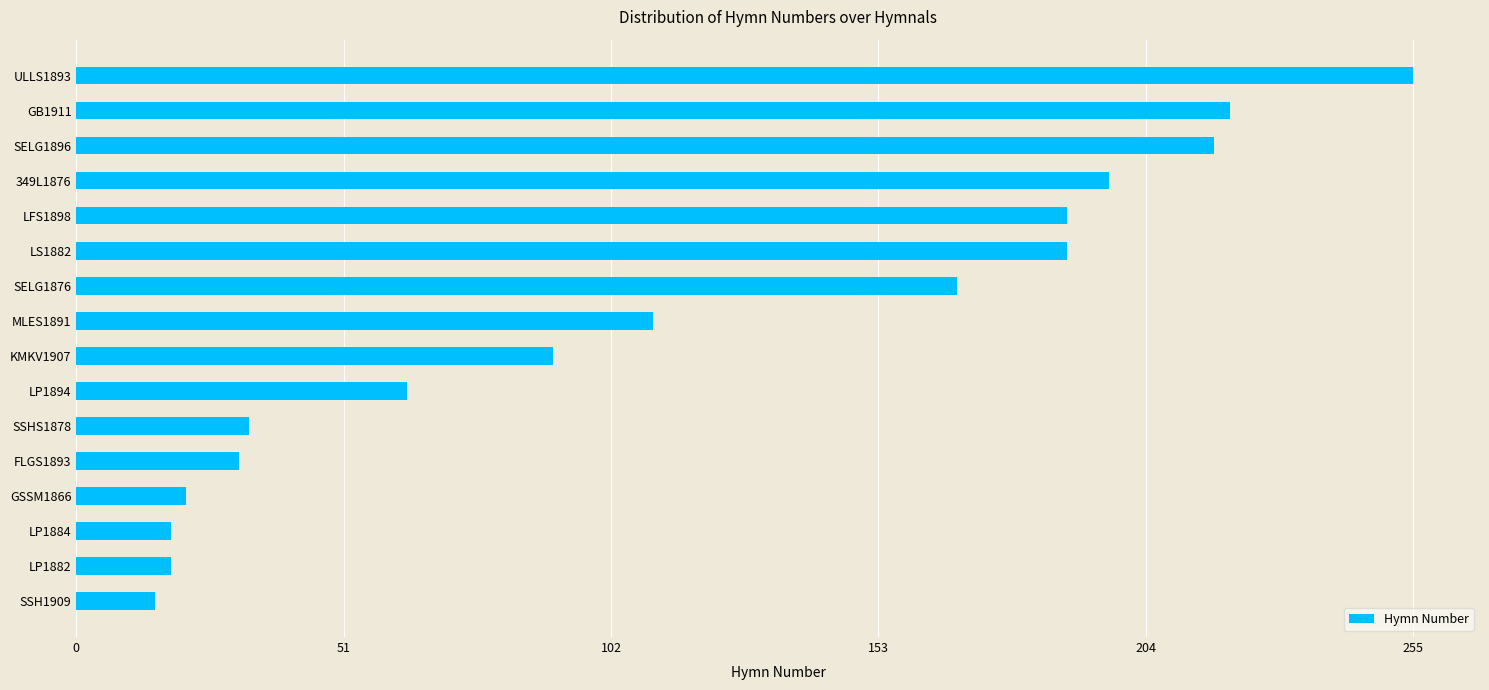

How many data points are less than 110?

8